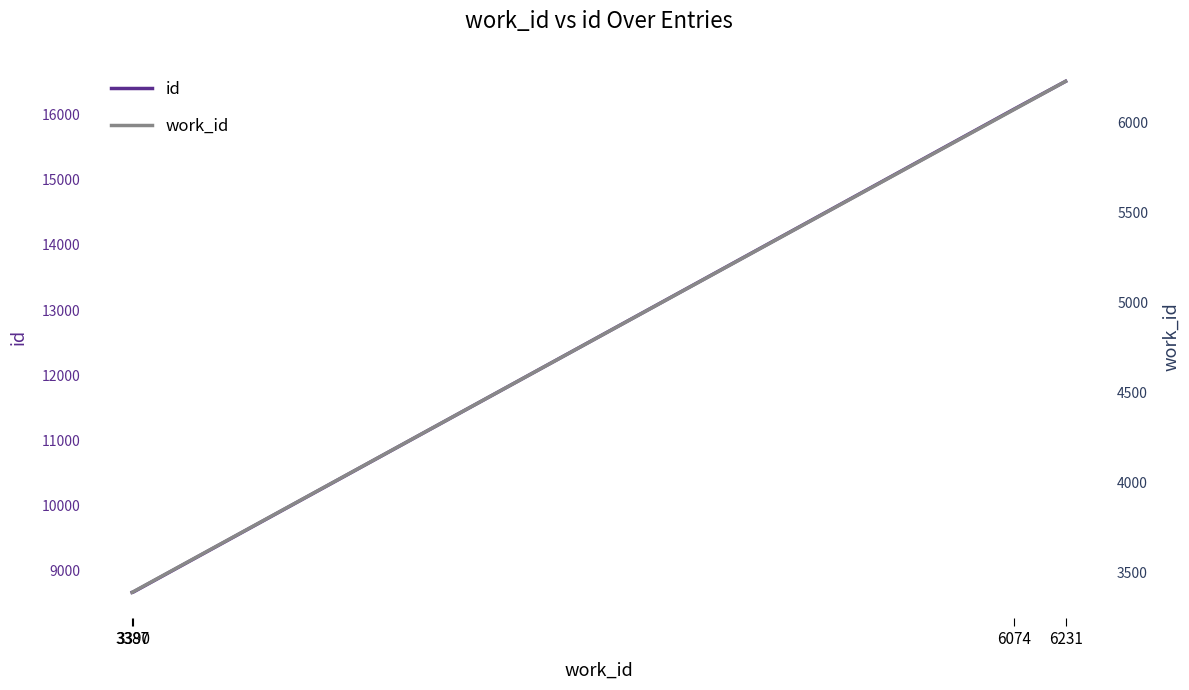

How many data points does each series have?

4